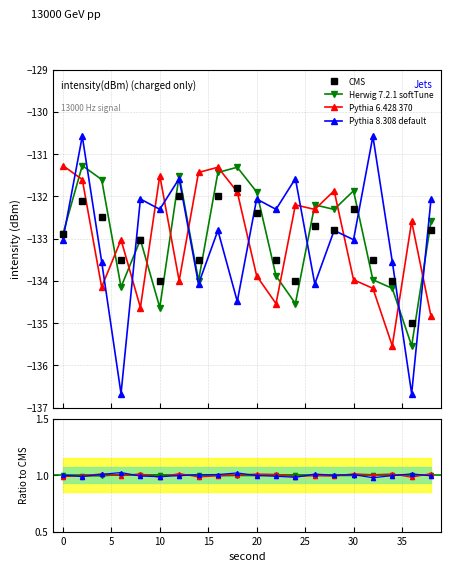

What are all the series names shown in the legend?

CMS, Herwig 7.2.1 softTune, Pythia 6.428 370, Pythia 8.308 default